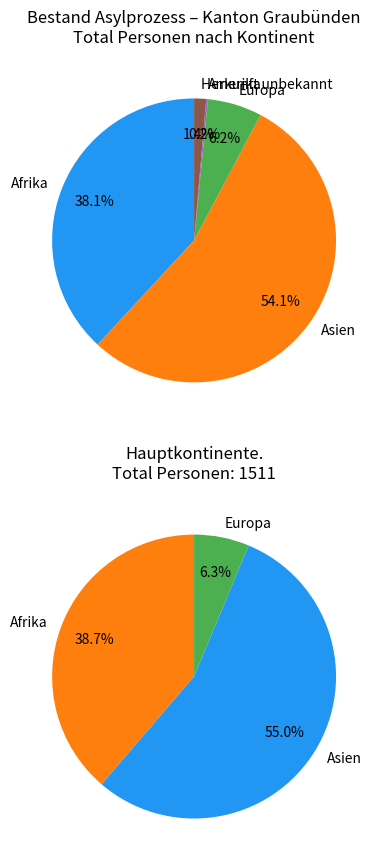

To the nearest percent, what is the combined percentage of Europa and Amerika?

6%